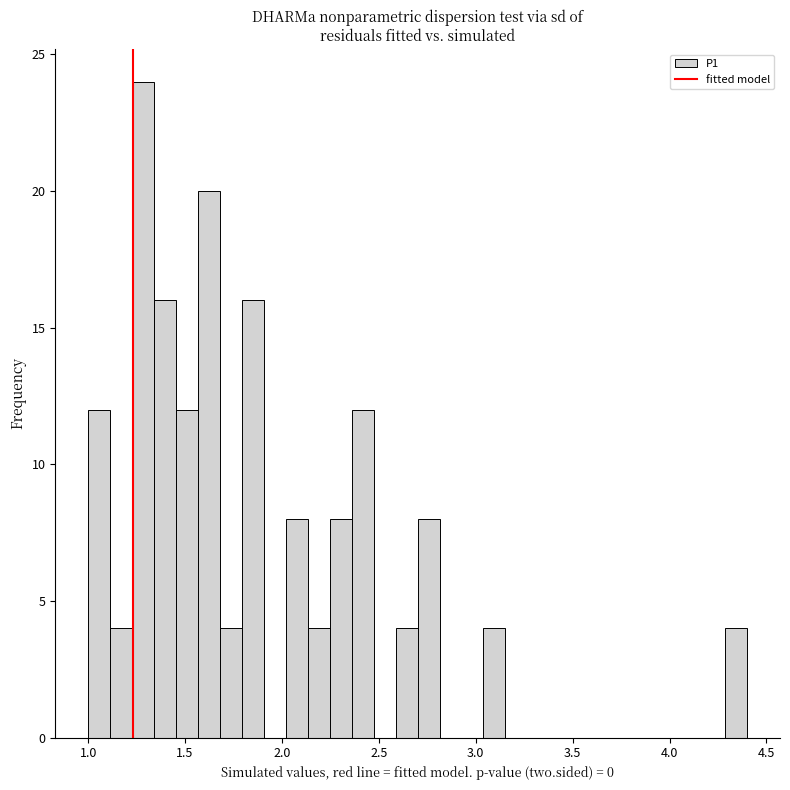

Read against the x-axis, roughly where is the centre of the tallest bar?

1.30